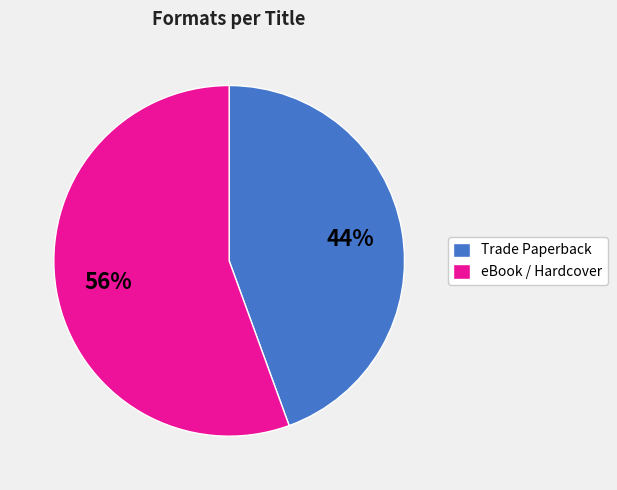

Is the sum of Trade Paperback and eBook / Hardcover greater than half?

Yes